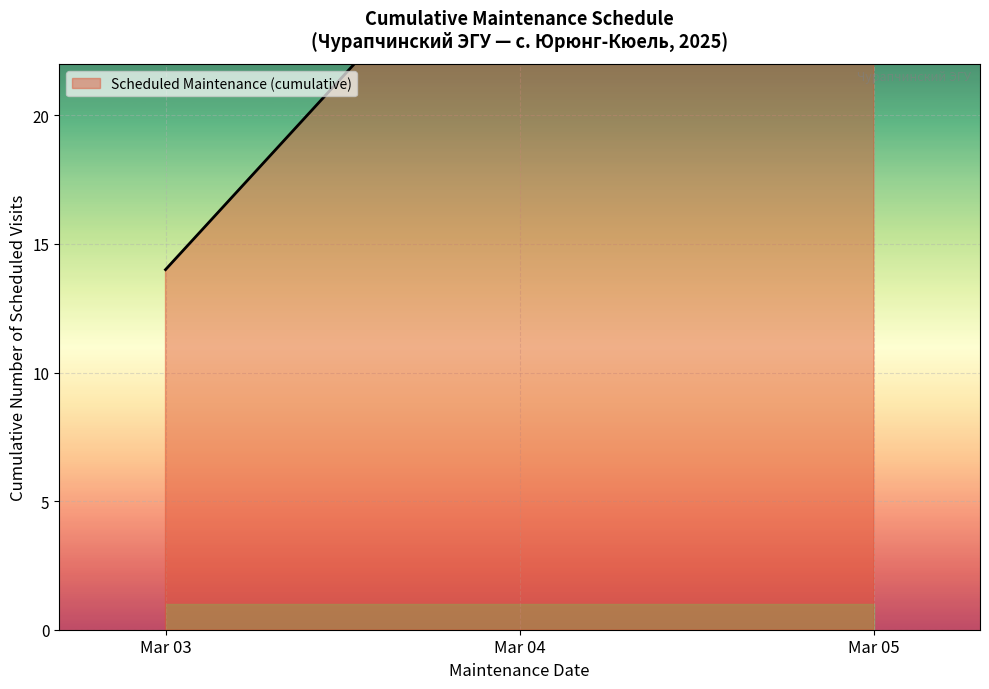

Which has a higher value, 2025-03-04 or 2025-03-04?

2025-03-04